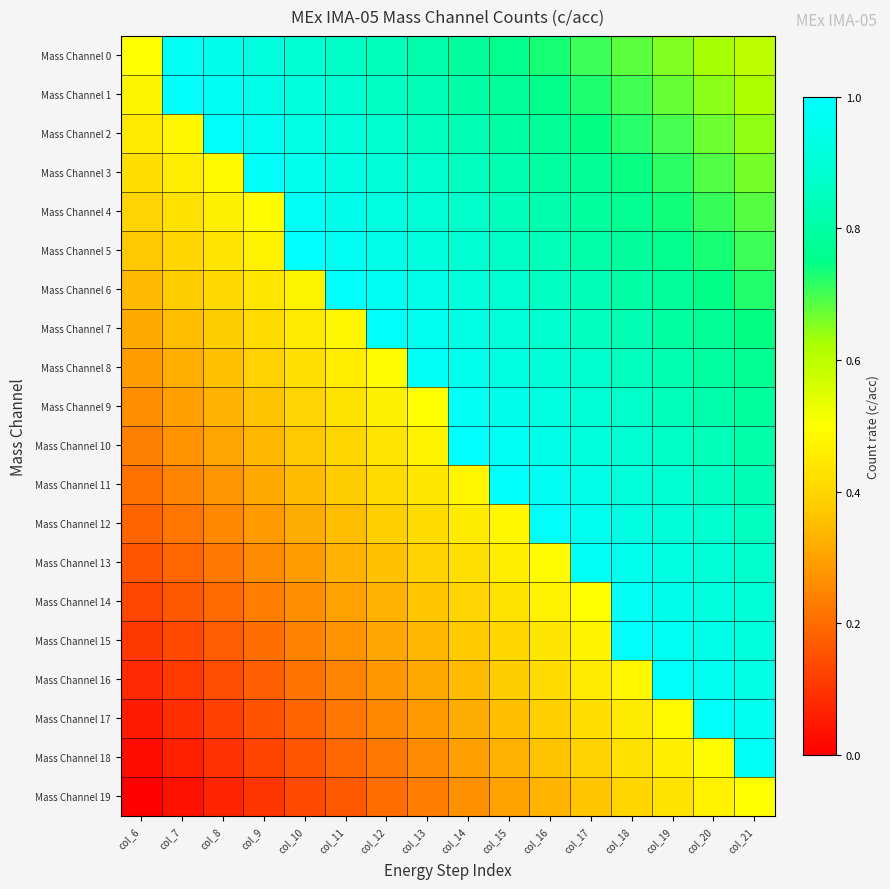

Reading left to right, what are all the values shown in this chart?

Mass Channel 0: col_6=0.5	col_7=1.0	col_8=0.9	col_9=0.9	col_10=0.9	col_11=0.9	col_12=0.8	col_13=0.8	col_14=0.8	col_15=0.8	col_16=0.7	col_17=0.7	col_18=0.7	col_19=0.7	col_20=0.6	col_21=0.6
Mass Channel 1: col_6=0.5	col_7=1.0	col_8=1.0	col_9=0.9	col_10=0.9	col_11=0.9	col_12=0.9	col_13=0.8	col_14=0.8	col_15=0.8	col_16=0.8	col_17=0.7	col_18=0.7	col_19=0.7	col_20=0.6	col_21=0.6
Mass Channel 2: col_6=0.4	col_7=0.5	col_8=1.0	col_9=1.0	col_10=0.9	col_11=0.9	col_12=0.9	col_13=0.9	col_14=0.8	col_15=0.8	col_16=0.8	col_17=0.7	col_18=0.7	col_19=0.7	col_20=0.7	col_21=0.6
Mass Channel 3: col_6=0.4	col_7=0.5	col_8=0.5	col_9=1.0	col_10=1.0	col_11=0.9	col_12=0.9	col_13=0.9	col_14=0.8	col_15=0.8	col_16=0.8	col_17=0.8	col_18=0.7	col_19=0.7	col_20=0.7	col_21=0.7
Mass Channel 4: col_6=0.4	col_7=0.4	col_8=0.5	col_9=0.5	col_10=1.0	col_11=1.0	col_12=0.9	col_13=0.9	col_14=0.9	col_15=0.8	col_16=0.8	col_17=0.8	col_18=0.8	col_19=0.7	col_20=0.7	col_21=0.7
Mass Channel 5: col_6=0.4	col_7=0.4	col_8=0.4	col_9=0.5	col_10=1.0	col_11=1.0	col_12=0.9	col_13=0.9	col_14=0.9	col_15=0.9	col_16=0.8	col_17=0.8	col_18=0.8	col_19=0.8	col_20=0.7	col_21=0.7
Mass Channel 6: col_6=0.3	col_7=0.4	col_8=0.4	col_9=0.4	col_10=0.5	col_11=1.0	col_12=1.0	col_13=0.9	col_14=0.9	col_15=0.9	col_16=0.9	col_17=0.8	col_18=0.8	col_19=0.8	col_20=0.8	col_21=0.7
Mass Channel 7: col_6=0.3	col_7=0.3	col_8=0.4	col_9=0.4	col_10=0.4	col_11=0.5	col_12=1.0	col_13=1.0	col_14=0.9	col_15=0.9	col_16=0.9	col_17=0.9	col_18=0.8	col_19=0.8	col_20=0.8	col_21=0.7
Mass Channel 8: col_6=0.3	col_7=0.3	col_8=0.4	col_9=0.4	col_10=0.4	col_11=0.5	col_12=0.5	col_13=1.0	col_14=1.0	col_15=0.9	col_16=0.9	col_17=0.9	col_18=0.8	col_19=0.8	col_20=0.8	col_21=0.8
Mass Channel 9: col_6=0.3	col_7=0.3	col_8=0.3	col_9=0.4	col_10=0.4	col_11=0.4	col_12=0.5	col_13=0.5	col_14=1.0	col_15=0.9	col_16=0.9	col_17=0.9	col_18=0.9	col_19=0.8	col_20=0.8	col_21=0.8
Mass Channel 10: col_6=0.2	col_7=0.3	col_8=0.3	col_9=0.3	col_10=0.4	col_11=0.4	col_12=0.4	col_13=0.5	col_14=1.0	col_15=1.0	col_16=0.9	col_17=0.9	col_18=0.9	col_19=0.9	col_20=0.8	col_21=0.8
Mass Channel 11: col_6=0.2	col_7=0.2	col_8=0.3	col_9=0.3	col_10=0.3	col_11=0.4	col_12=0.4	col_13=0.4	col_14=0.5	col_15=1.0	col_16=1.0	col_17=0.9	col_18=0.9	col_19=0.9	col_20=0.9	col_21=0.8
Mass Channel 12: col_6=0.2	col_7=0.2	col_8=0.3	col_9=0.3	col_10=0.3	col_11=0.4	col_12=0.4	col_13=0.4	col_14=0.5	col_15=0.5	col_16=1.0	col_17=1.0	col_18=0.9	col_19=0.9	col_20=0.9	col_21=0.9
Mass Channel 13: col_6=0.2	col_7=0.2	col_8=0.2	col_9=0.3	col_10=0.3	col_11=0.3	col_12=0.4	col_13=0.4	col_14=0.4	col_15=0.5	col_16=0.5	col_17=1.0	col_18=1.0	col_19=0.9	col_20=0.9	col_21=0.9
Mass Channel 14: col_6=0.1	col_7=0.2	col_8=0.2	col_9=0.2	col_10=0.3	col_11=0.3	col_12=0.3	col_13=0.4	col_14=0.4	col_15=0.4	col_16=0.5	col_17=0.5	col_18=1.0	col_19=0.9	col_20=0.9	col_21=0.9
Mass Channel 15: col_6=0.1	col_7=0.1	col_8=0.2	col_9=0.2	col_10=0.2	col_11=0.3	col_12=0.3	col_13=0.3	col_14=0.4	col_15=0.4	col_16=0.4	col_17=0.5	col_18=1.0	col_19=1.0	col_20=0.9	col_21=0.9
Mass Channel 16: col_6=0.1	col_7=0.1	col_8=0.1	col_9=0.2	col_10=0.2	col_11=0.2	col_12=0.3	col_13=0.3	col_14=0.3	col_15=0.4	col_16=0.4	col_17=0.4	col_18=0.5	col_19=1.0	col_20=1.0	col_21=0.9
Mass Channel 17: col_6=0.1	col_7=0.1	col_8=0.1	col_9=0.2	col_10=0.2	col_11=0.2	col_12=0.3	col_13=0.3	col_14=0.3	col_15=0.4	col_16=0.4	col_17=0.4	col_18=0.5	col_19=0.5	col_20=1.0	col_21=1.0
Mass Channel 18: col_6=0.0	col_7=0.1	col_8=0.1	col_9=0.1	col_10=0.2	col_11=0.2	col_12=0.2	col_13=0.3	col_14=0.3	col_15=0.3	col_16=0.4	col_17=0.4	col_18=0.4	col_19=0.5	col_20=0.5	col_21=1.0
Mass Channel 19: col_6=0.0	col_7=0.0	col_8=0.1	col_9=0.1	col_10=0.1	col_11=0.2	col_12=0.2	col_13=0.2	col_14=0.3	col_15=0.3	col_16=0.3	col_17=0.4	col_18=0.4	col_19=0.4	col_20=0.5	col_21=0.5